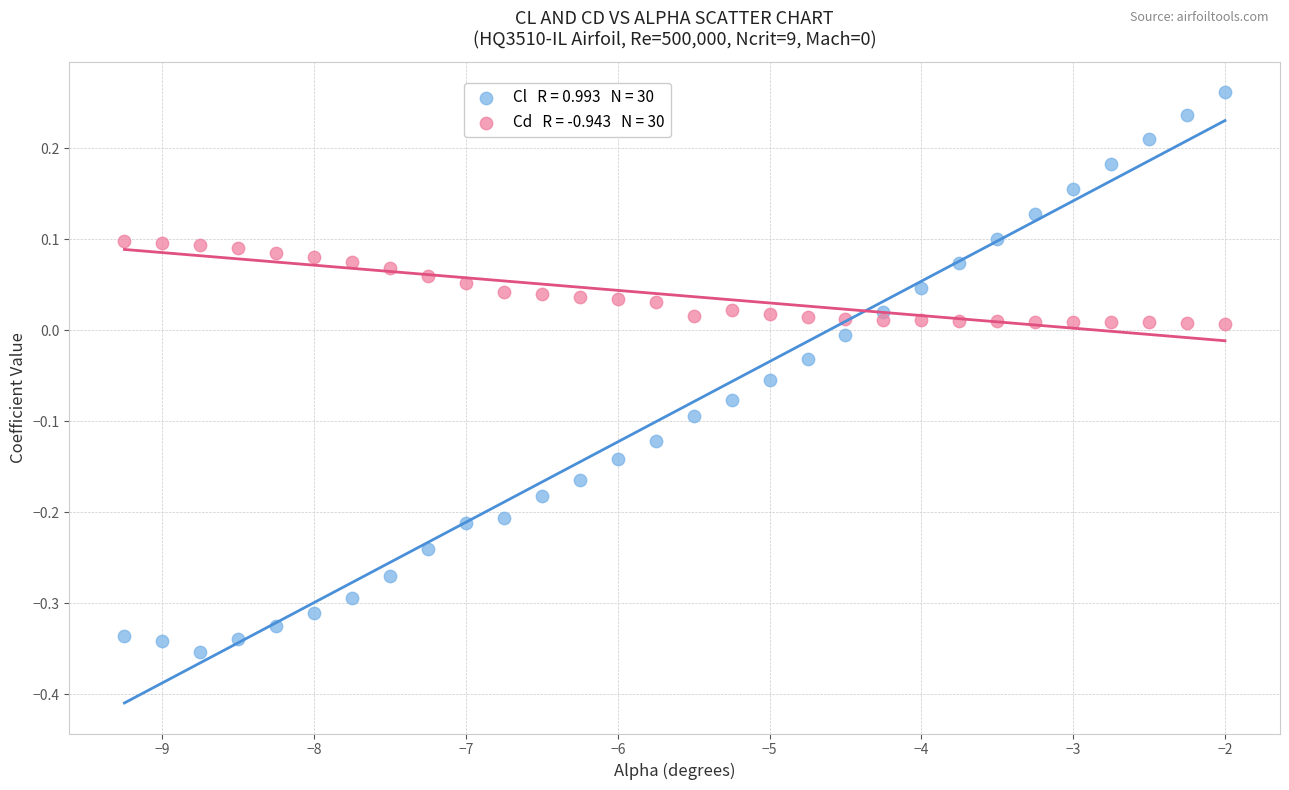

Across all data points, what is the range of Y values (max minus min)?

0.6